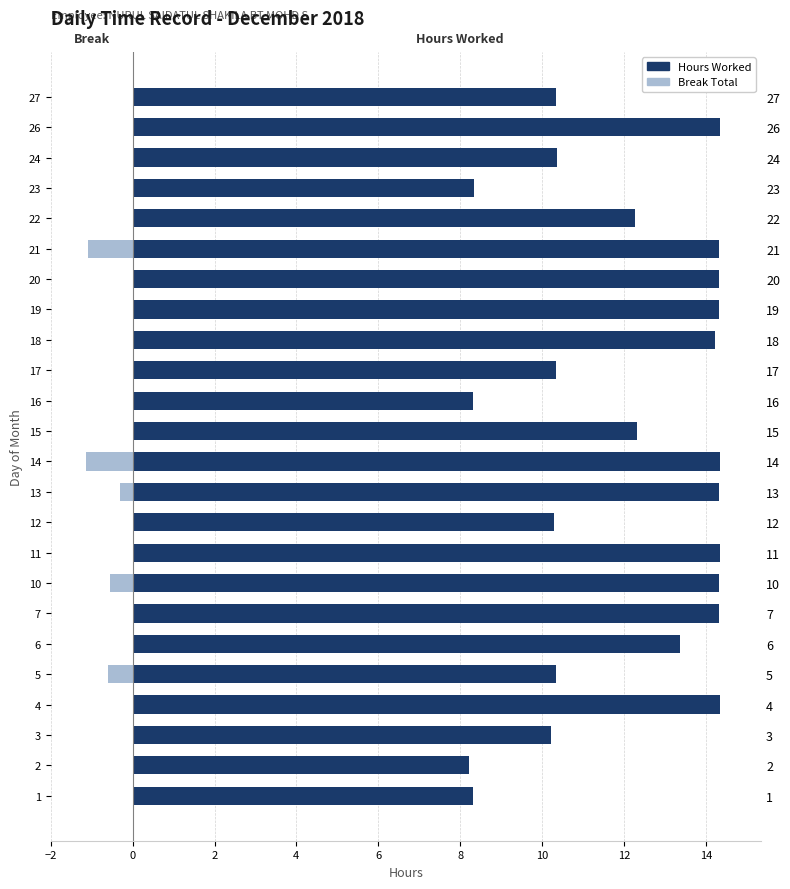

What is the value of the Hours Worked bar at the 10th from the left?

10.3